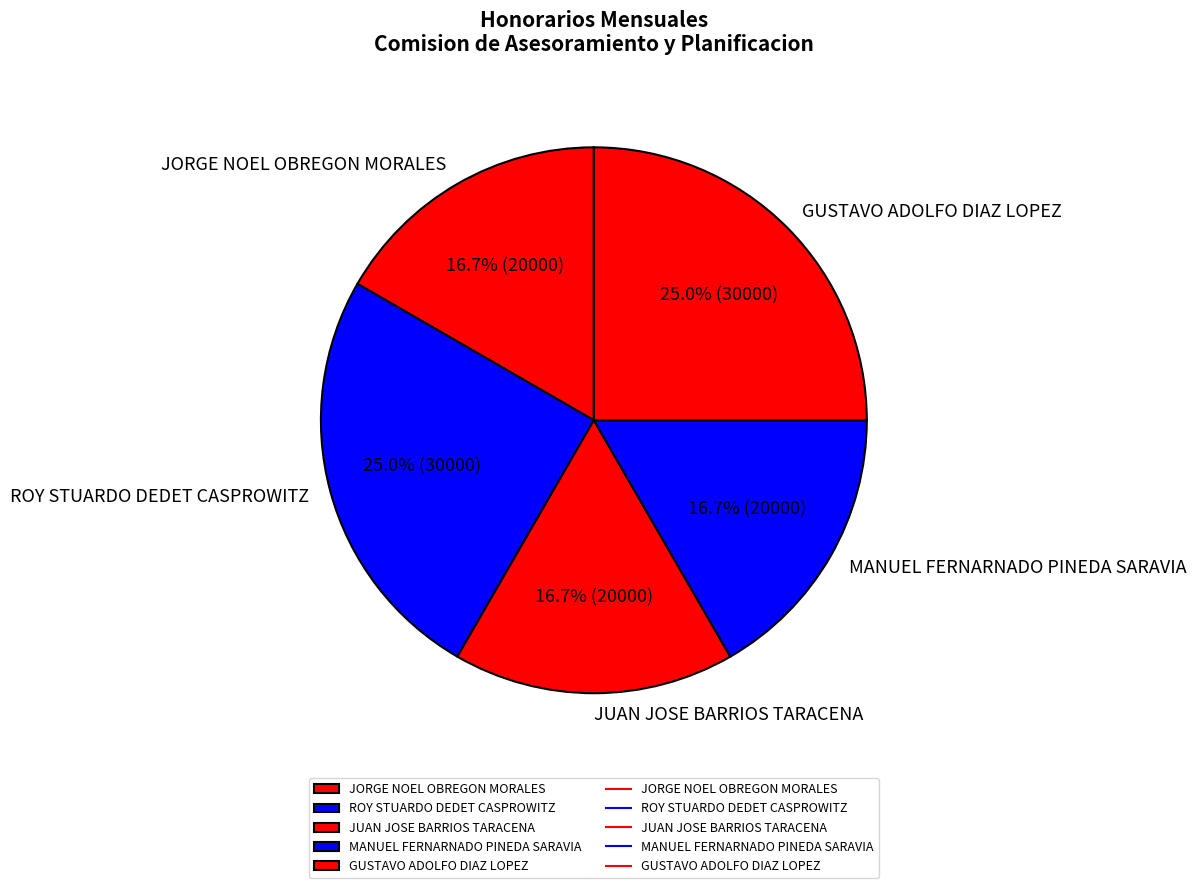

What portion of the pie excludes MANUEL FERNARNADO PINEDA SARAVIA?

83.3%